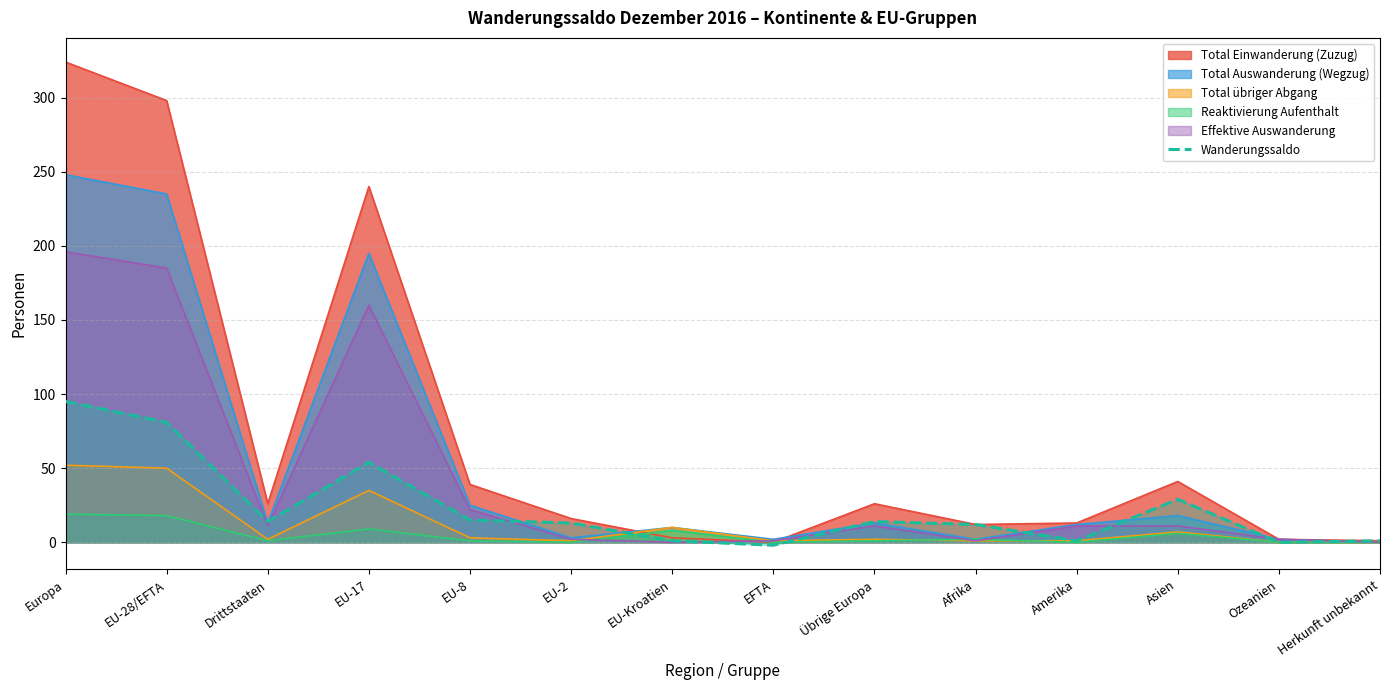

At which label is Wanderungssaldo closest to 46?

EU-17